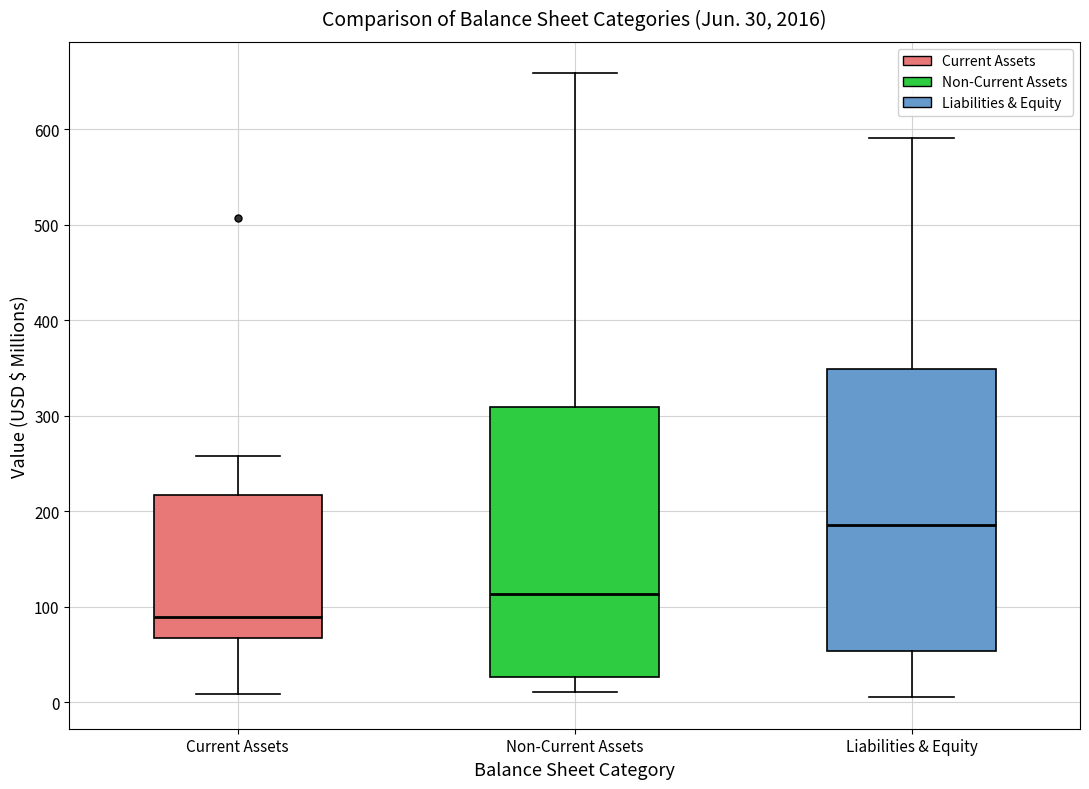

Which box has the lowest median line?

Current Assets